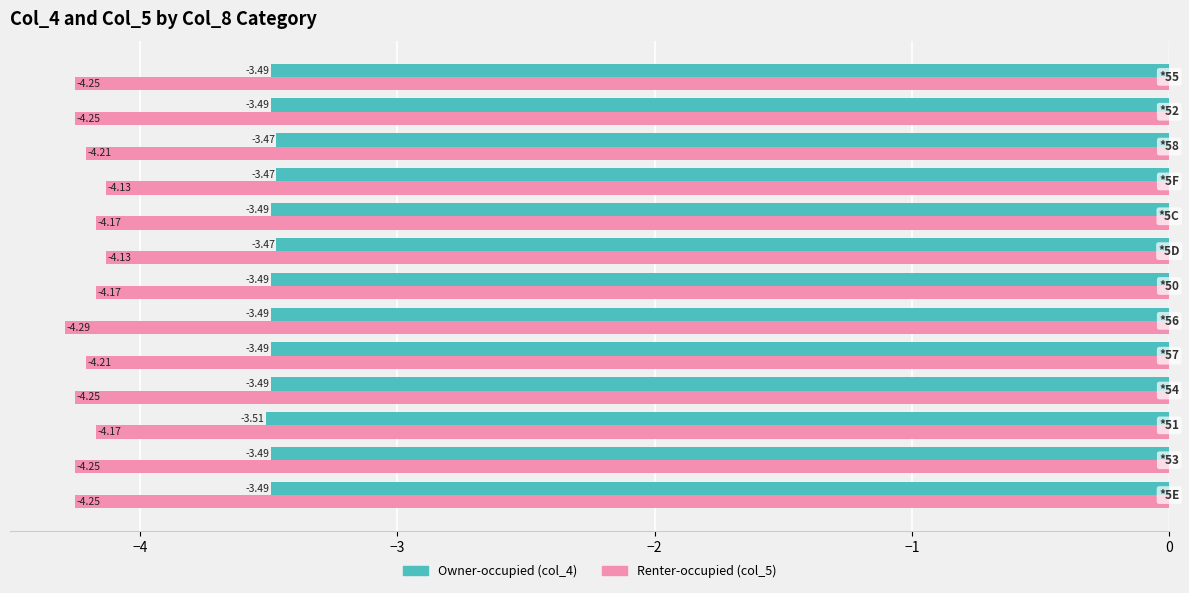

Which series has the largest total across all categories?

Owner-occupied (col_4)